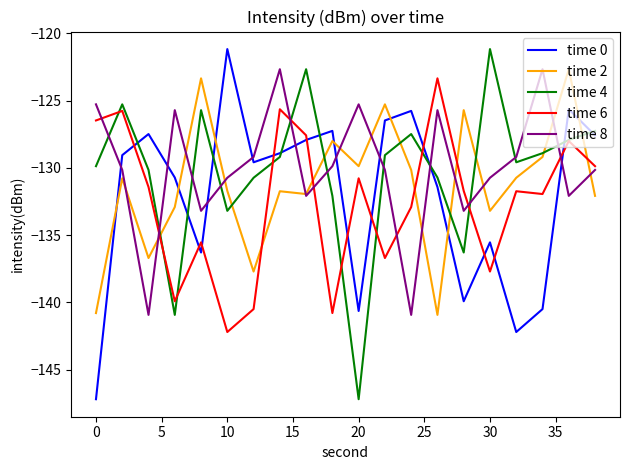

After their last crossing, which series has the higher values: time 2 or time 4?

time 4